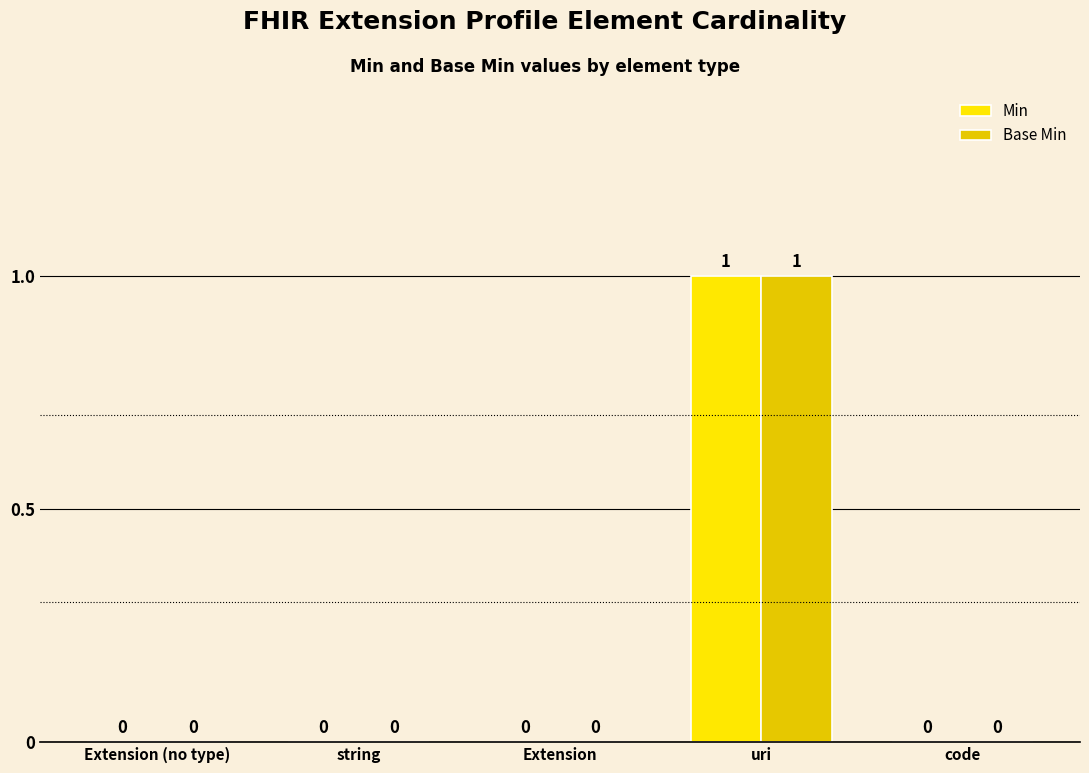

The value of Min at string is 0. True or false?

True